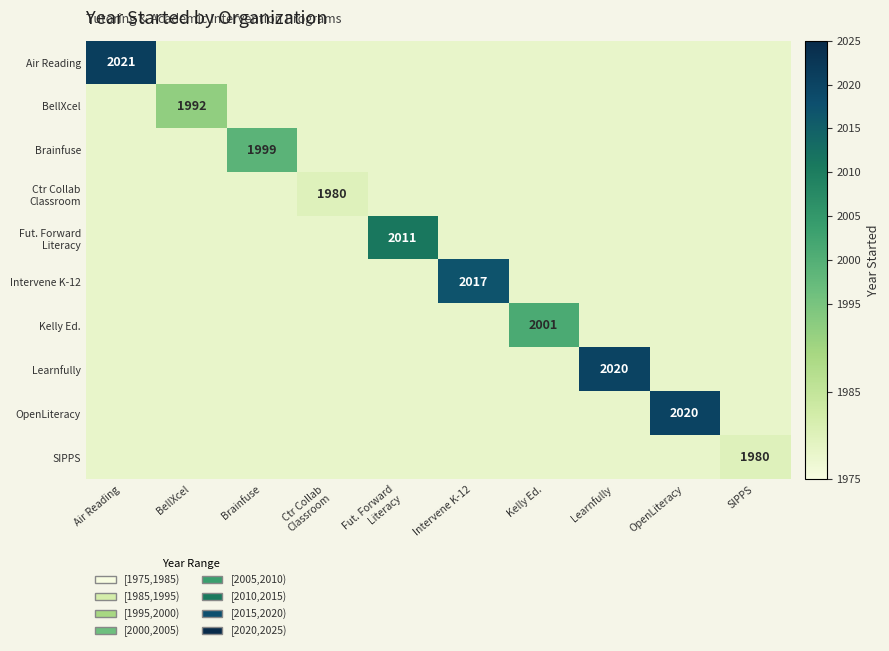

What is the smallest value displayed?

1978